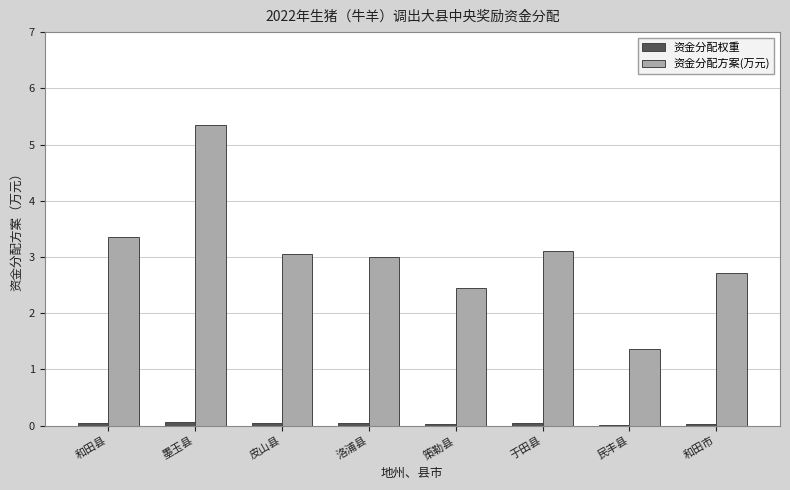

Which series has the largest total across all categories?

资金分配方案(万元)